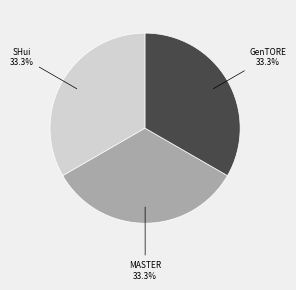

Is there a majority slice in this chart?

No